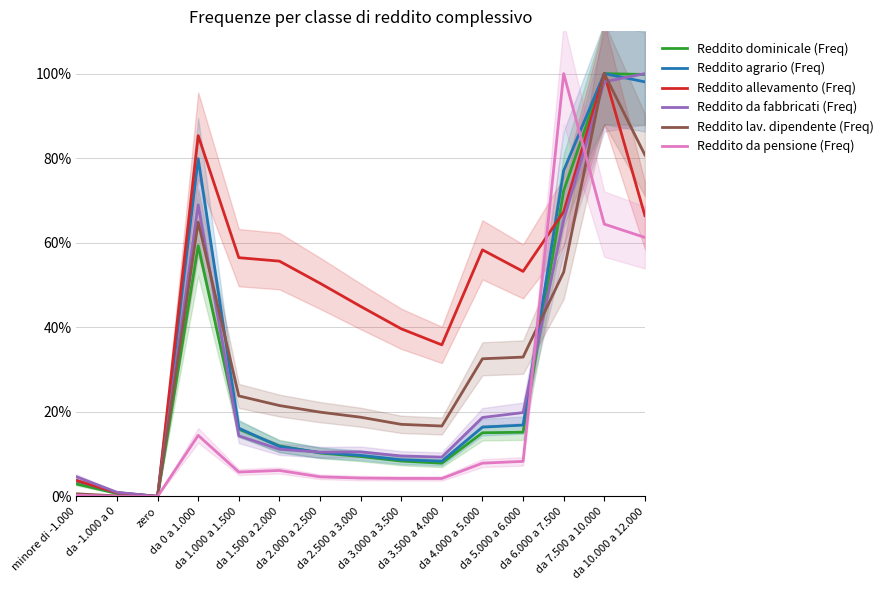

Where is Reddito agrario (Freq) nearest to the value 50?

da 6.000 a 7.500